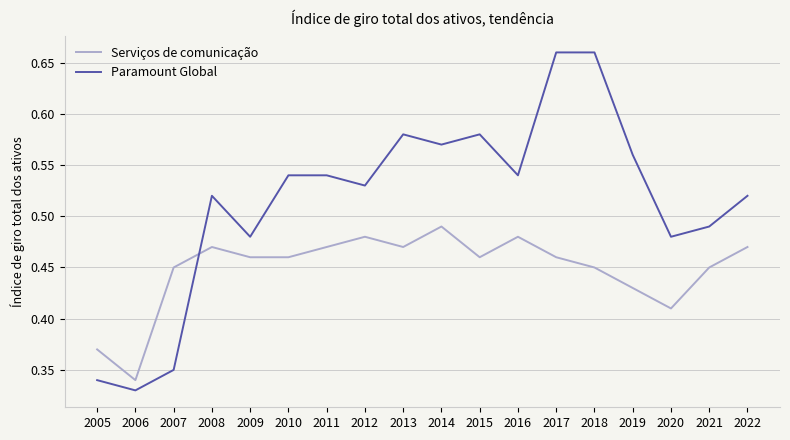

At which label is Paramount Global closest to 0?

2006